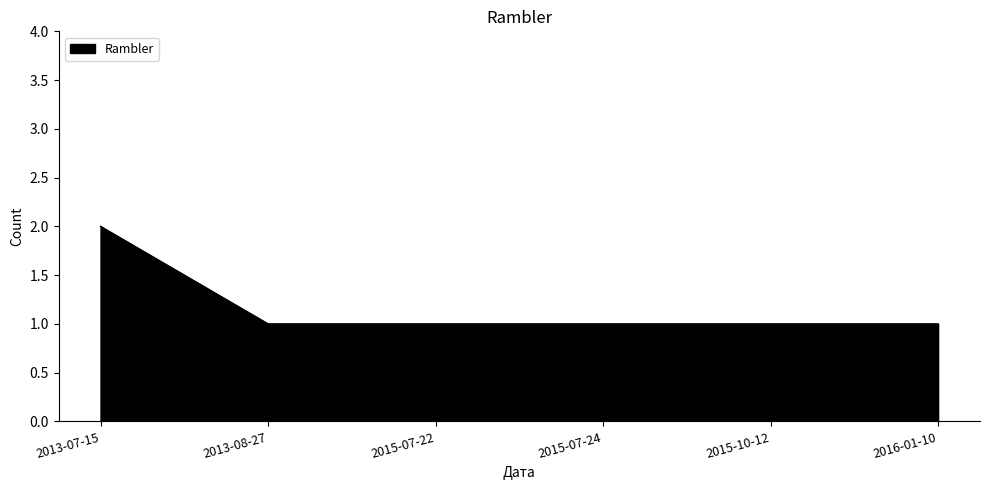

True or false: the data shows 1 at 2015-10-12.

True